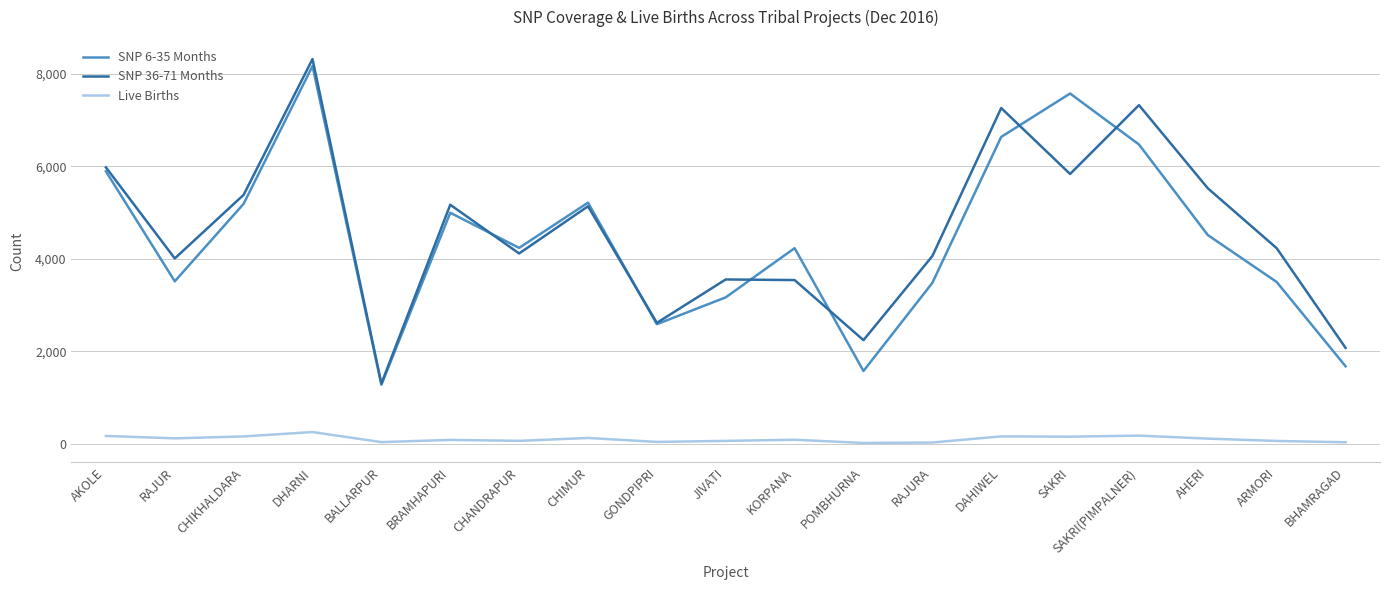

Rank the series by their maximum value, from lowest to highest.

Live Births, SNP 6-35 Months, SNP 36-71 Months